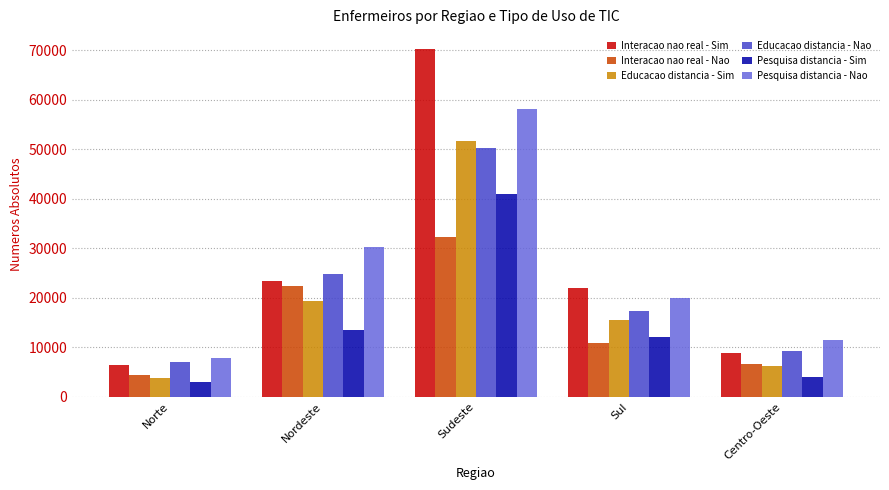

Is it true that Educacao distancia - Nao equals 7045 at Norte?

True